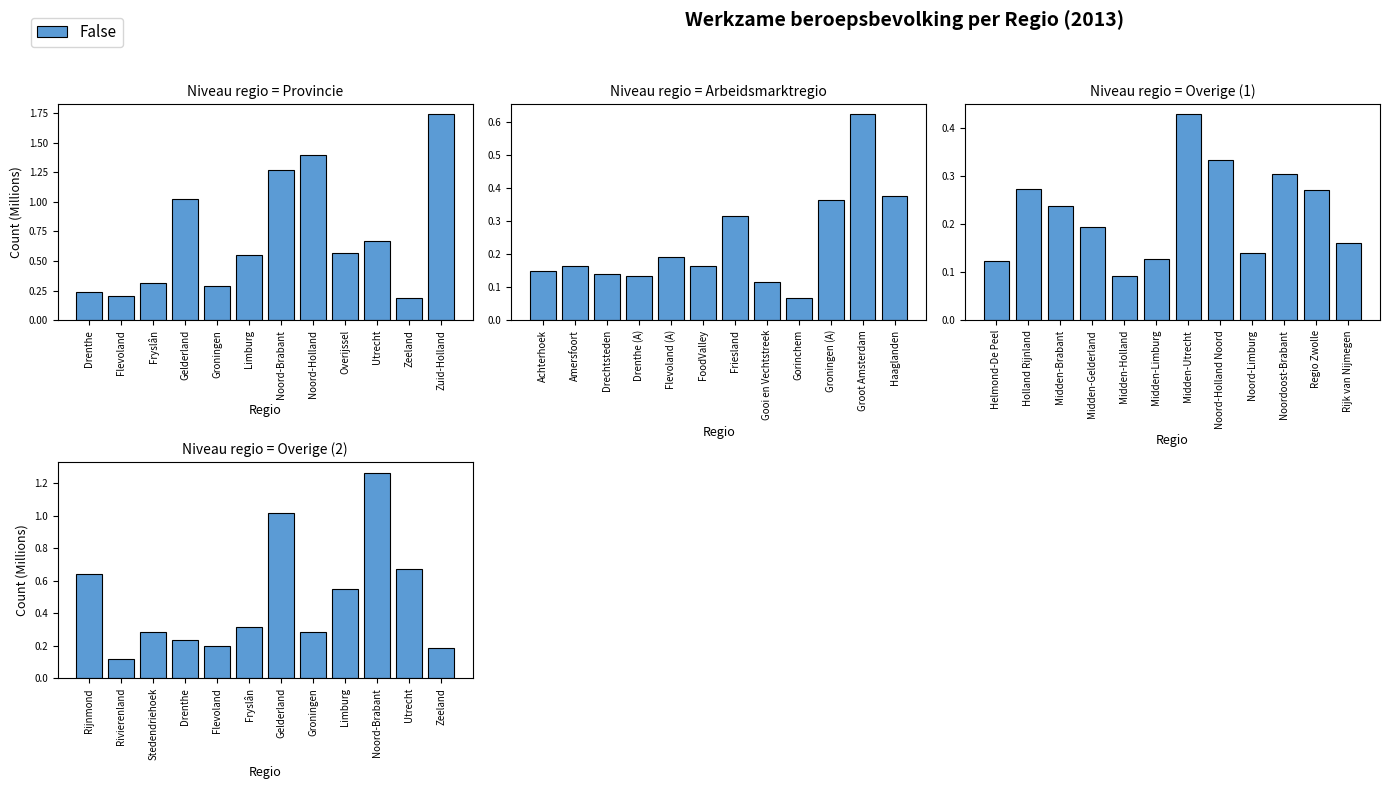

Are the bars grouped side by side (vs. stacked)?

No